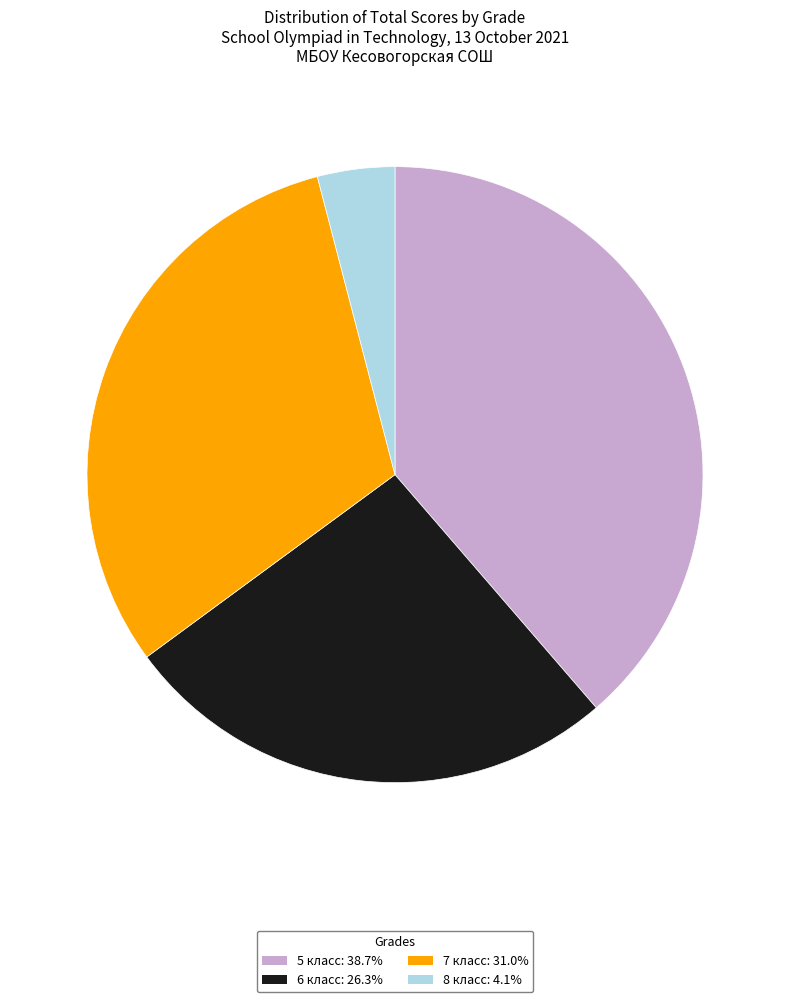

Combined, do 7 класс: 31.0% and 5 класс: 38.7% account for over 50%?

Yes